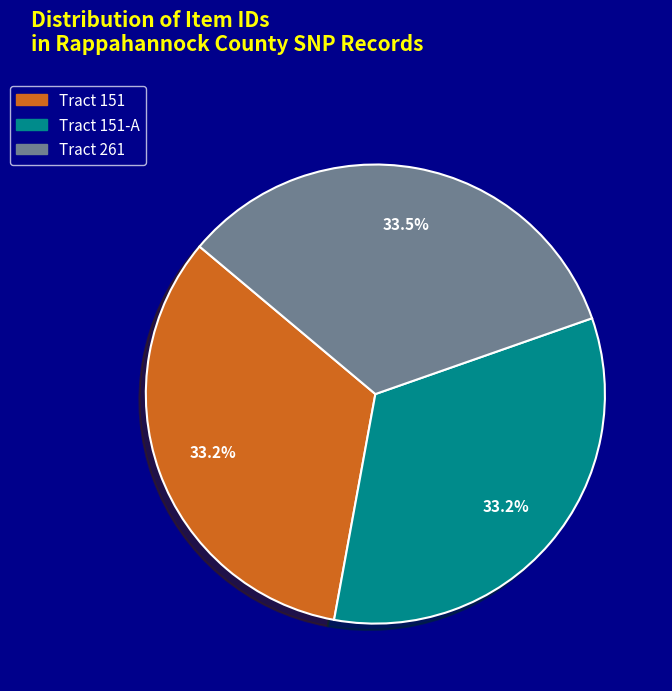

Is there a majority slice in this chart?

No